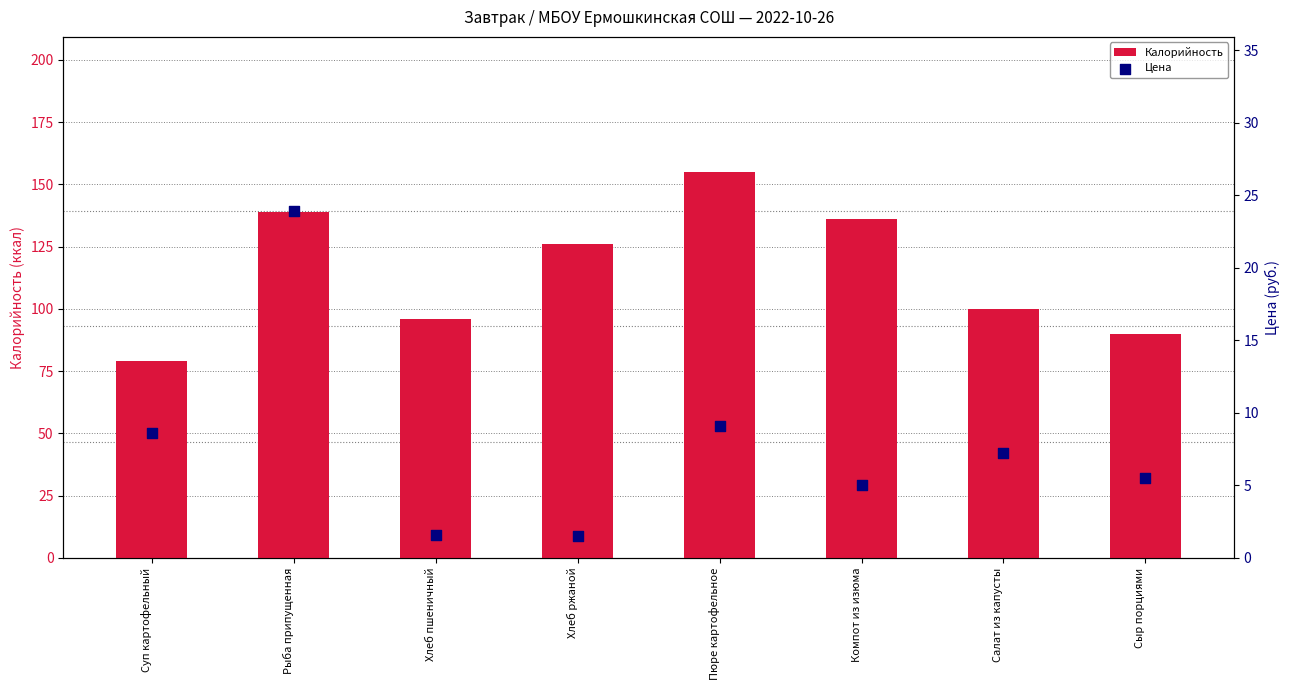

Which series reaches the minimum Y coordinate?

Цена